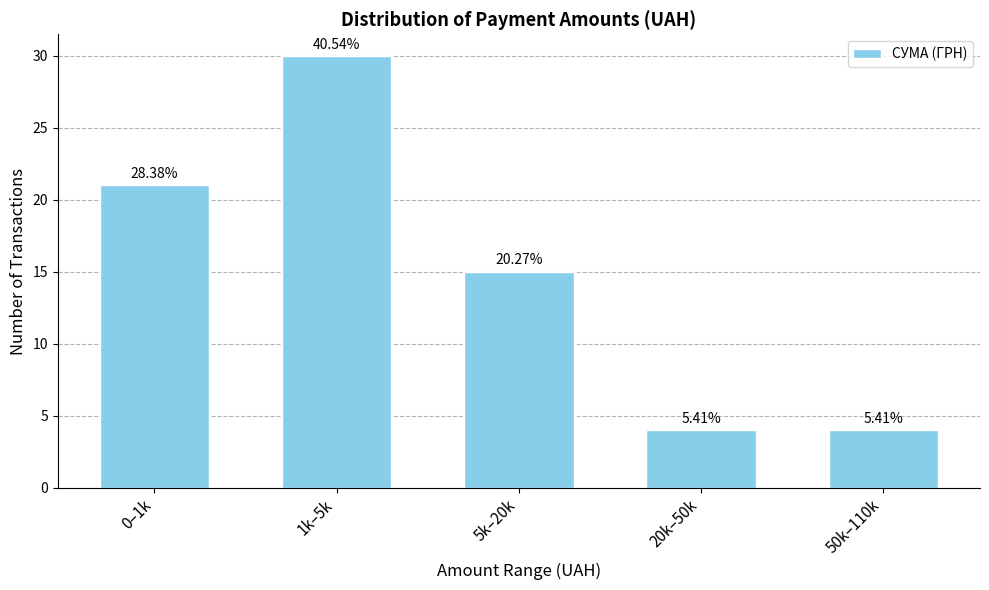

How many bars are there in total?

5